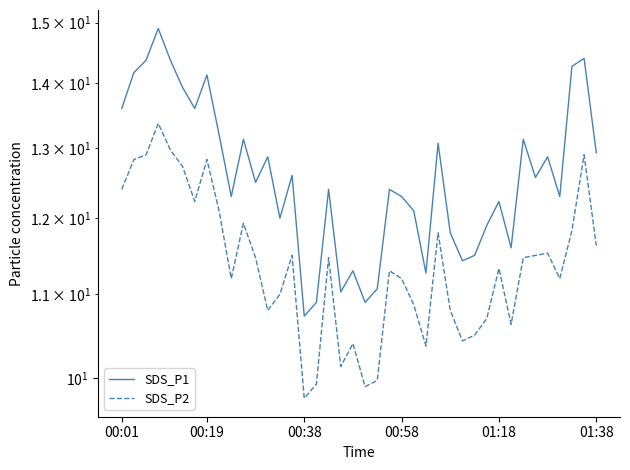

Reading left to right, what are all the values shown in this chart?

SDS_P1: 13.6	14.2	14.4	14.9	14.4	13.9	13.6	14.1	13.2	12.3	13.1	12.5	12.9	12.0	12.6	10.7	10.9	12.4	11.0	11.3	10.9	11.1	12.4	12.3	12.1	11.3	13.1	11.8	11.4	11.5	11.9	12.2	11.6	13.1	12.6	12.9	12.3	14.3	14.4	12.9
SDS_P2: 12.4	12.8	12.9	13.4	13.0	12.7	12.2	12.8	12.1	11.2	11.9	11.5	10.8	11.0	11.5	9.8	9.9	11.5	10.1	10.4	9.9	10.0	11.3	11.2	10.9	10.4	11.8	10.8	10.4	10.5	10.7	11.3	10.6	11.5	11.5	11.5	11.2	11.8	12.9	11.6